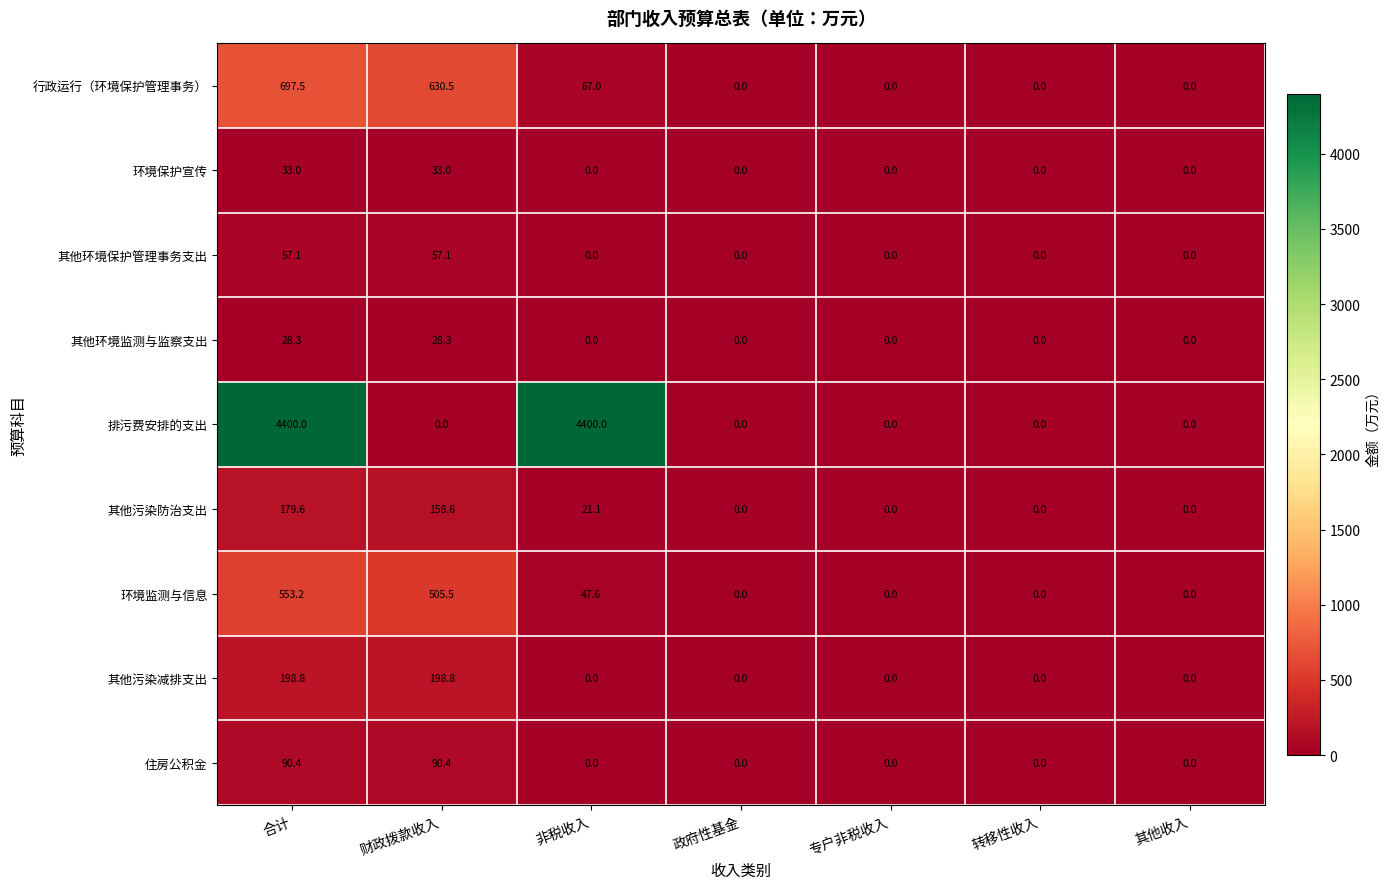

What is the average value of the 住房公积金 series?

25.8